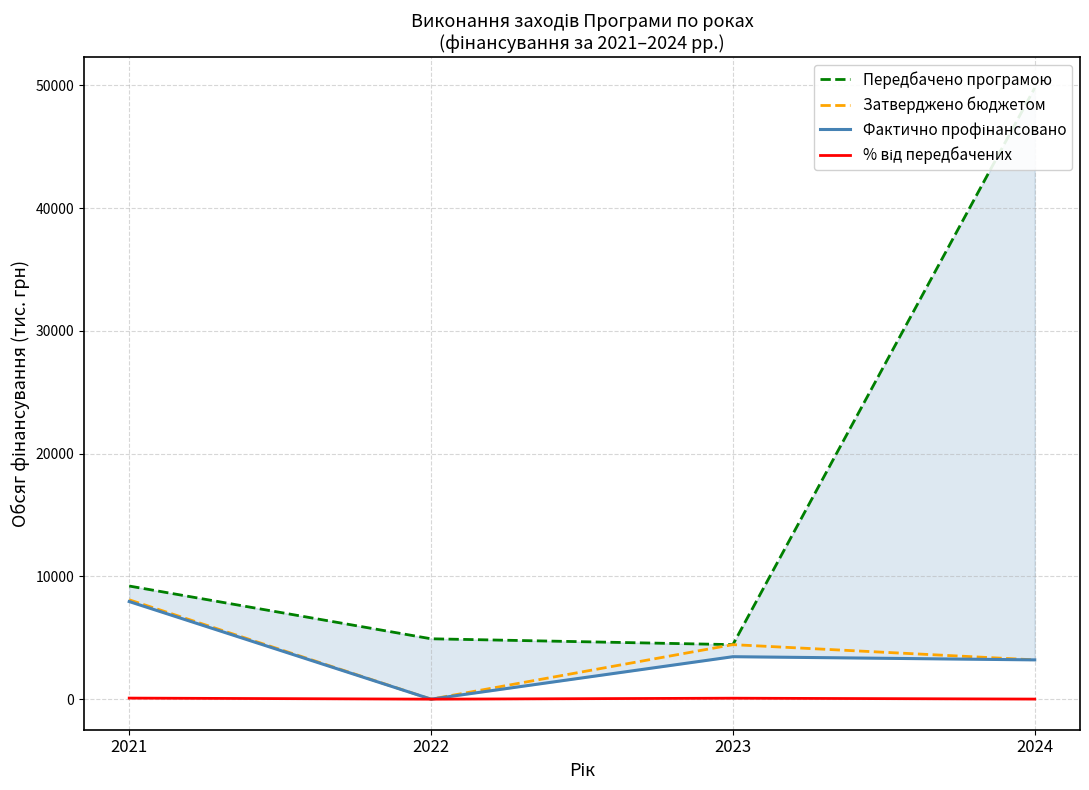

Which series has the widest spread of values?

Передбачено програмою